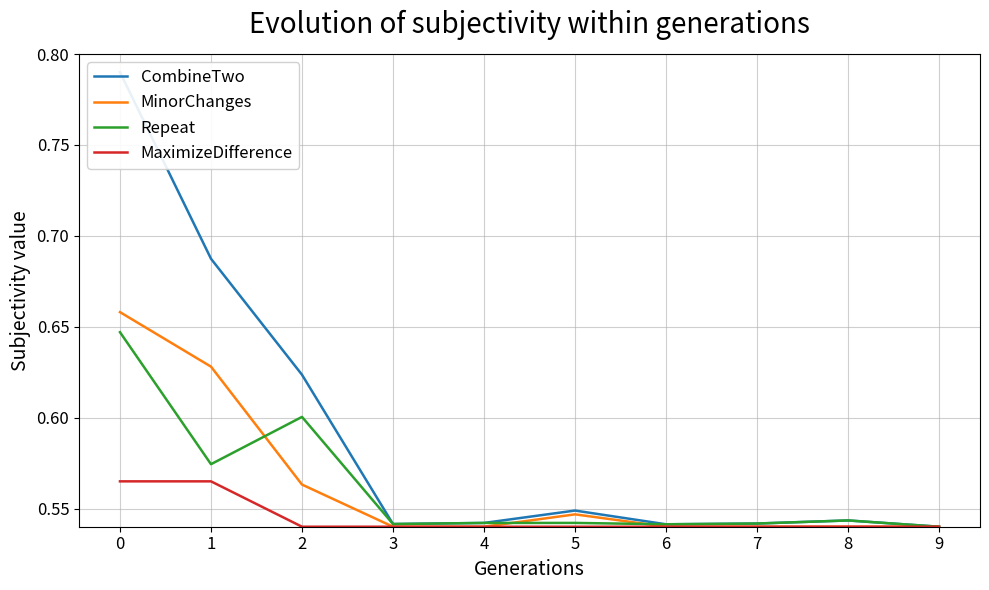

What is the average value of the MaximizeDifference series?

0.5